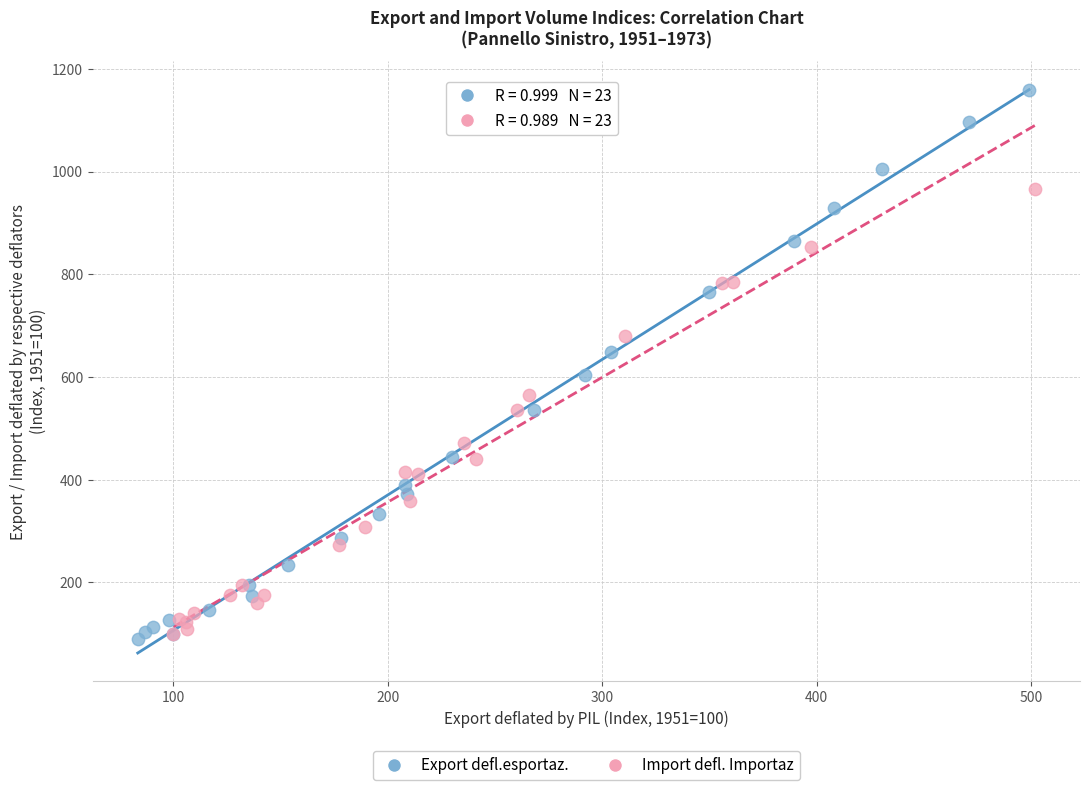

Which series has the widest spread of Y values?

Export defl.esportaz.